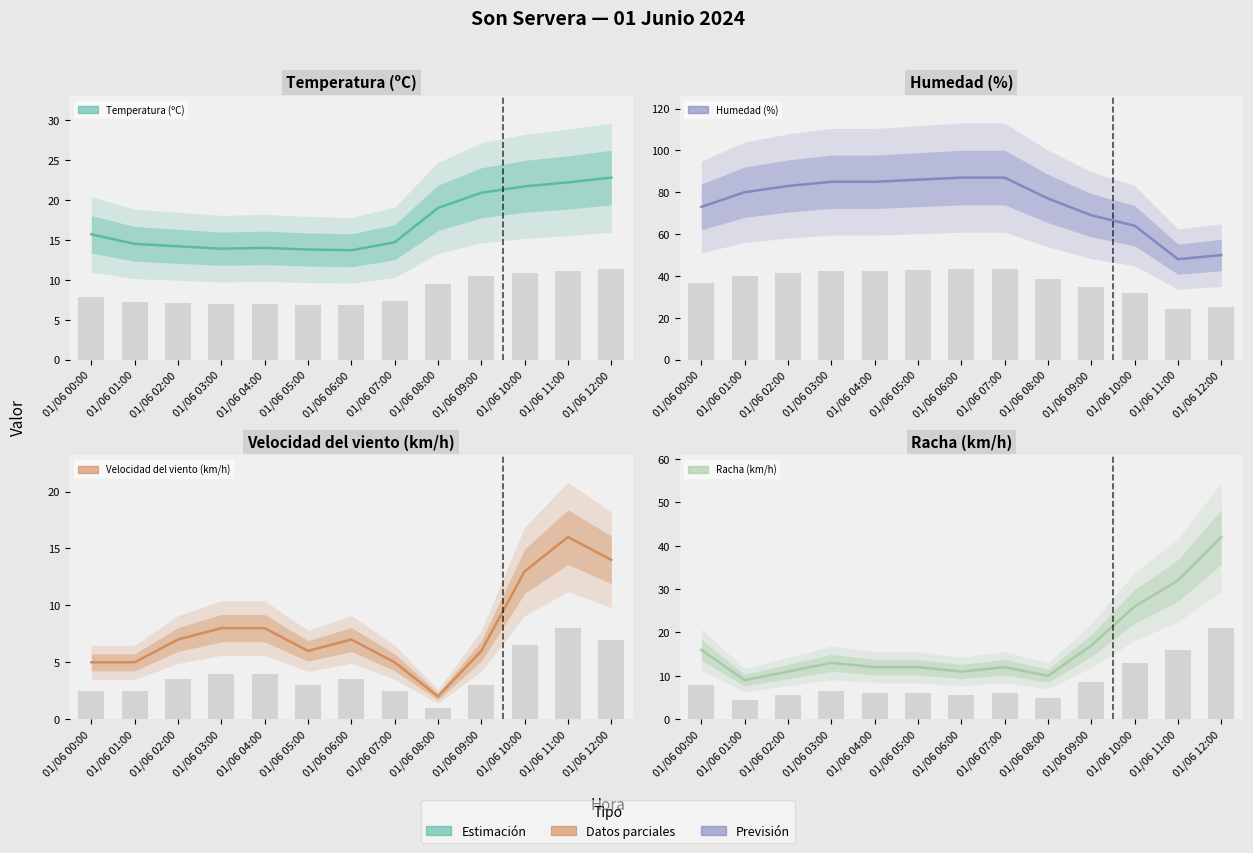

Are the bars grouped side by side (vs. stacked)?

Yes